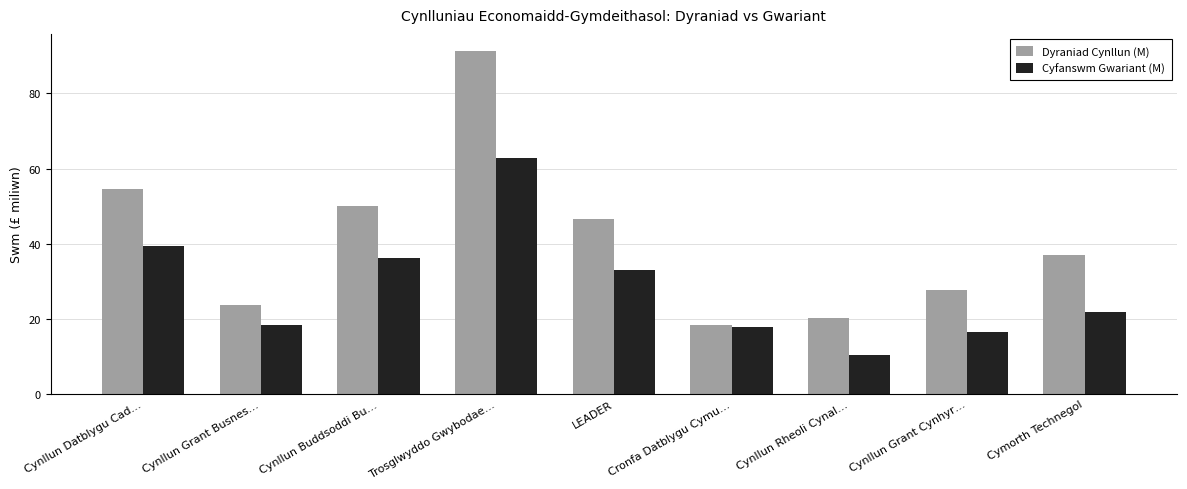

How many groups of bars are there?

9